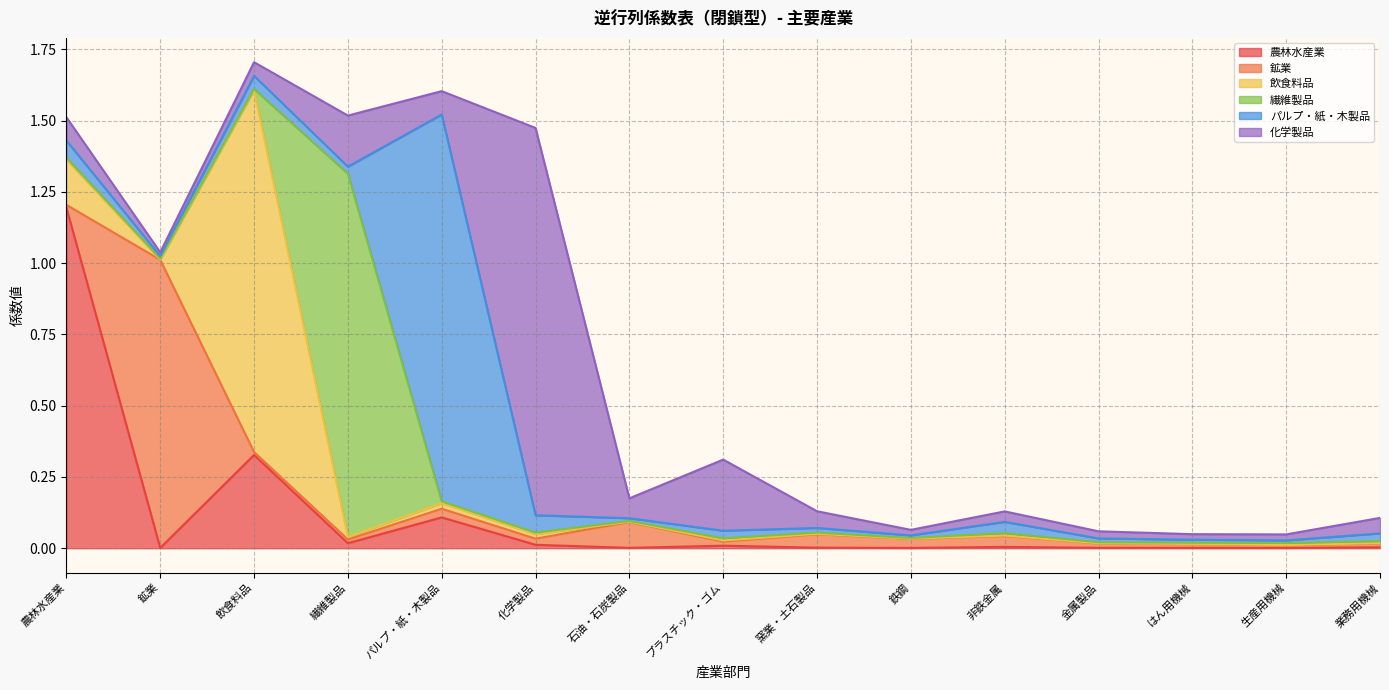

Which has a higher value, 生産用機械 or 鉄鋼?

生産用機械